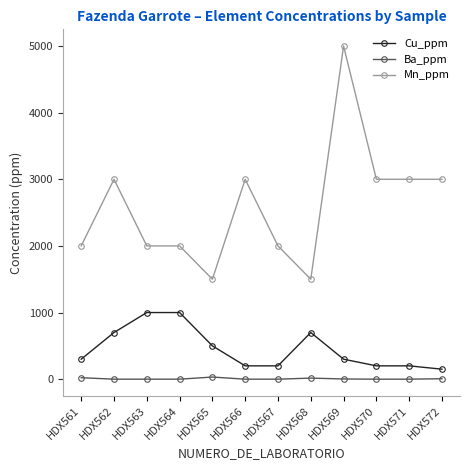

What is the difference between the Cu_ppm values at HDX569 and HDX567?

100